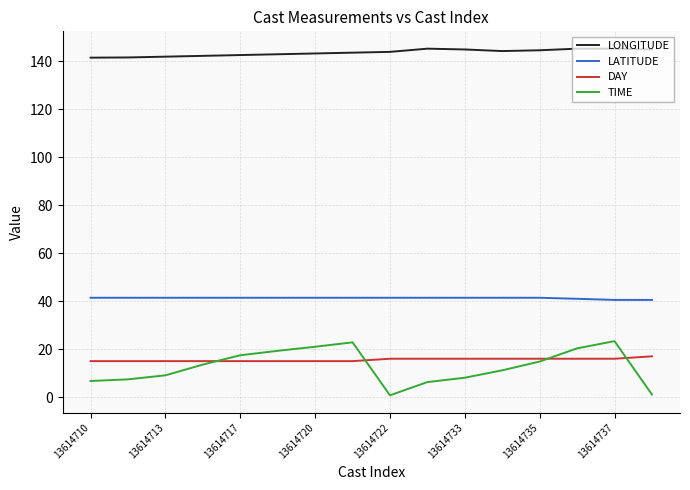

True or false: LATITUDE and LONGITUDE cross at least once.

False